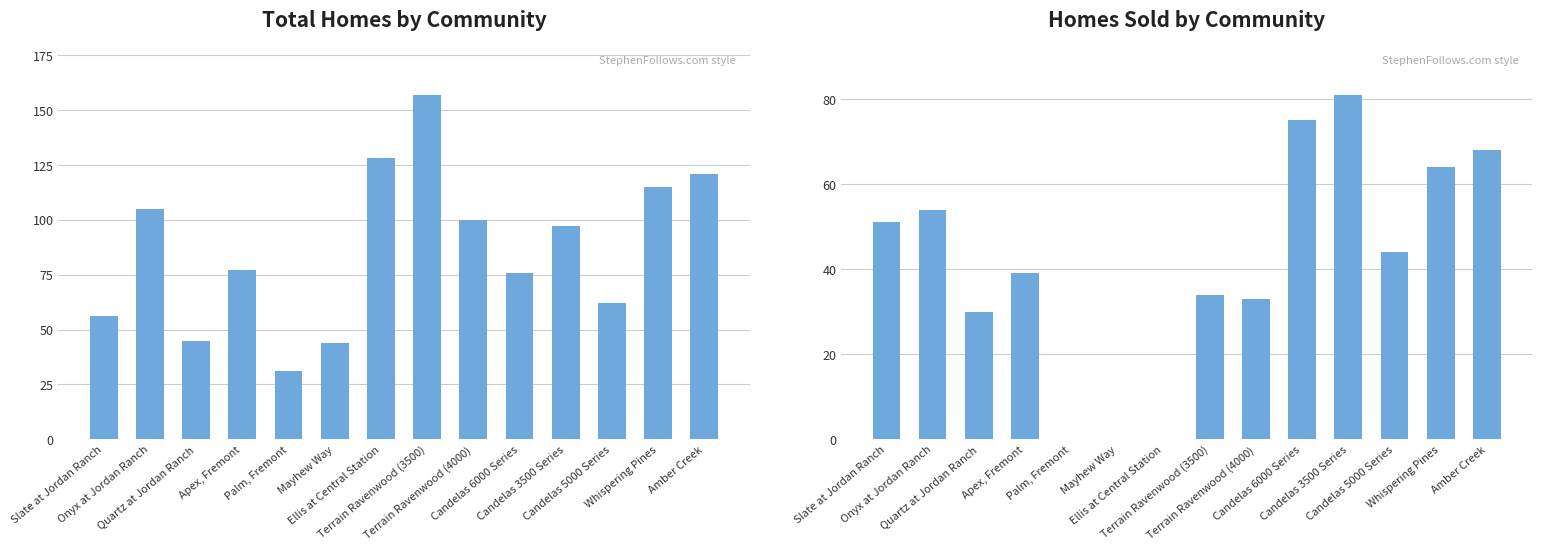

Reading left to right, list all the values displayed in this chart.

Total Homes: Slate at Jordan Ranch=56	Onyx at Jordan Ranch=105	Quartz at Jordan Ranch=45	Apex, Fremont=77	Palm, Fremont=31	Mayhew Way=44	Ellis at Central Station=128	Terrain Ravenwood (3500)=157	Terrain Ravenwood (4000)=100	Candelas 6000 Series=76	Candelas 3500 Series=97	Candelas 5000 Series=62	Whispering Pines=115	Amber Creek=121
Homes Sold: Slate at Jordan Ranch=51	Onyx at Jordan Ranch=54	Quartz at Jordan Ranch=30	Apex, Fremont=39	Palm, Fremont=0	Mayhew Way=0	Ellis at Central Station=0	Terrain Ravenwood (3500)=34	Terrain Ravenwood (4000)=33	Candelas 6000 Series=75	Candelas 3500 Series=81	Candelas 5000 Series=44	Whispering Pines=64	Amber Creek=68